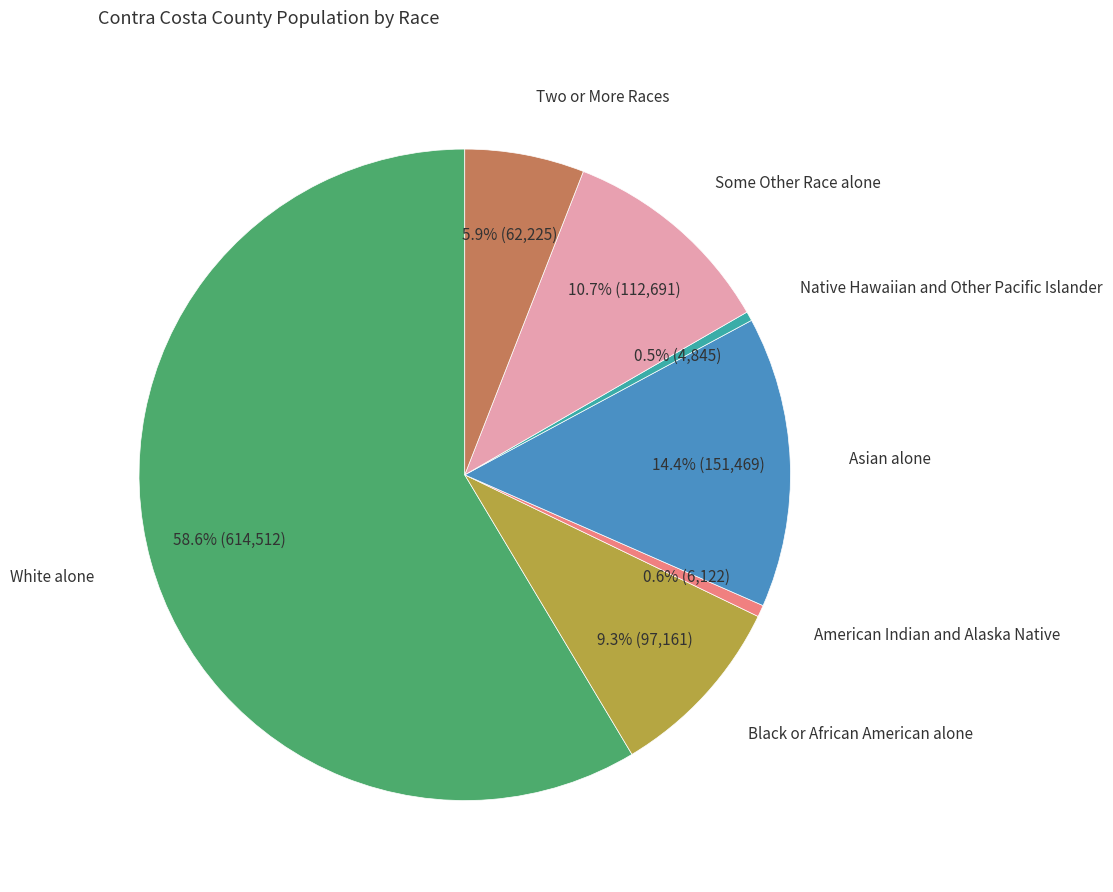

Does any single category account for the majority?

Yes